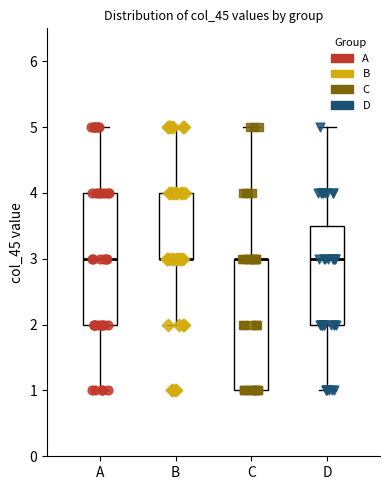

Reading left to right, read every box against the y-axis: the position of its median line, the range the box covers, and the ends of its whiskers. The values are not printed on the chart, so give them approximately, as read against the axis.

A: median 3.0, box 2.0 to 4.0, whiskers 1.0 to 5.0
B: median 3.0 (drawn on the box's lower edge), box 3.0 to 4.0, whiskers 2.0 to 5.0
C: median 3.0 (drawn on the box's upper edge), box 1.0 to 3.0, whiskers 1.0 to 5.0
D: median 3.0, box 2.0 to 3.5, whiskers 1.0 to 5.0